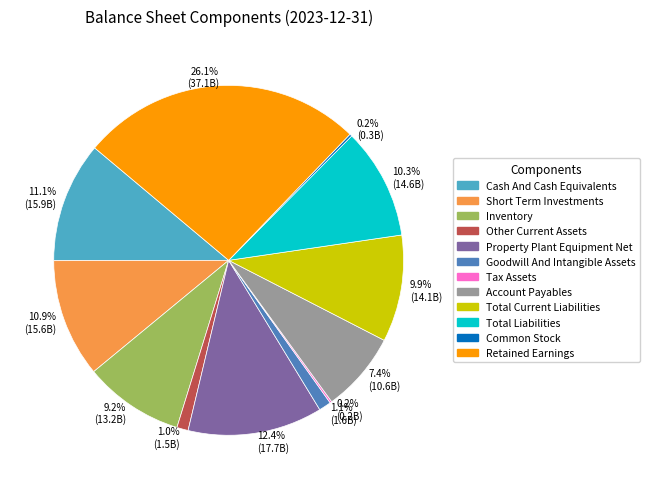

Which category has the biggest portion of the pie?

Retained Earnings